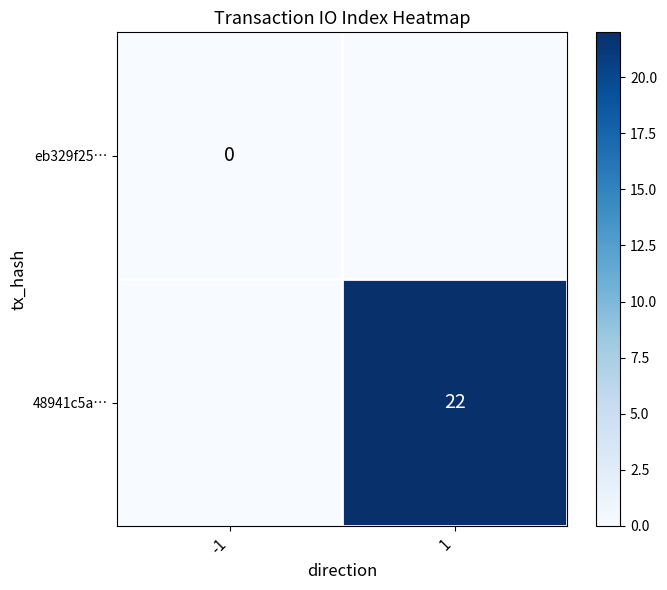

Is it true that 48941c5a… equals 14 at 1?

False